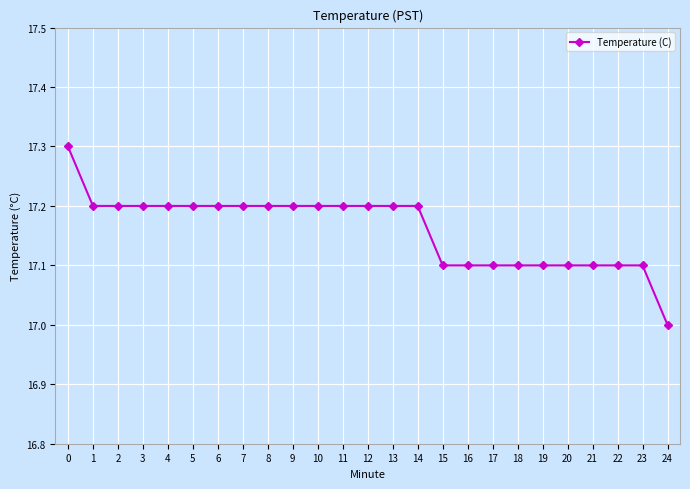

Approximately how many times larger is the value at 5 compared to 8?

1.0